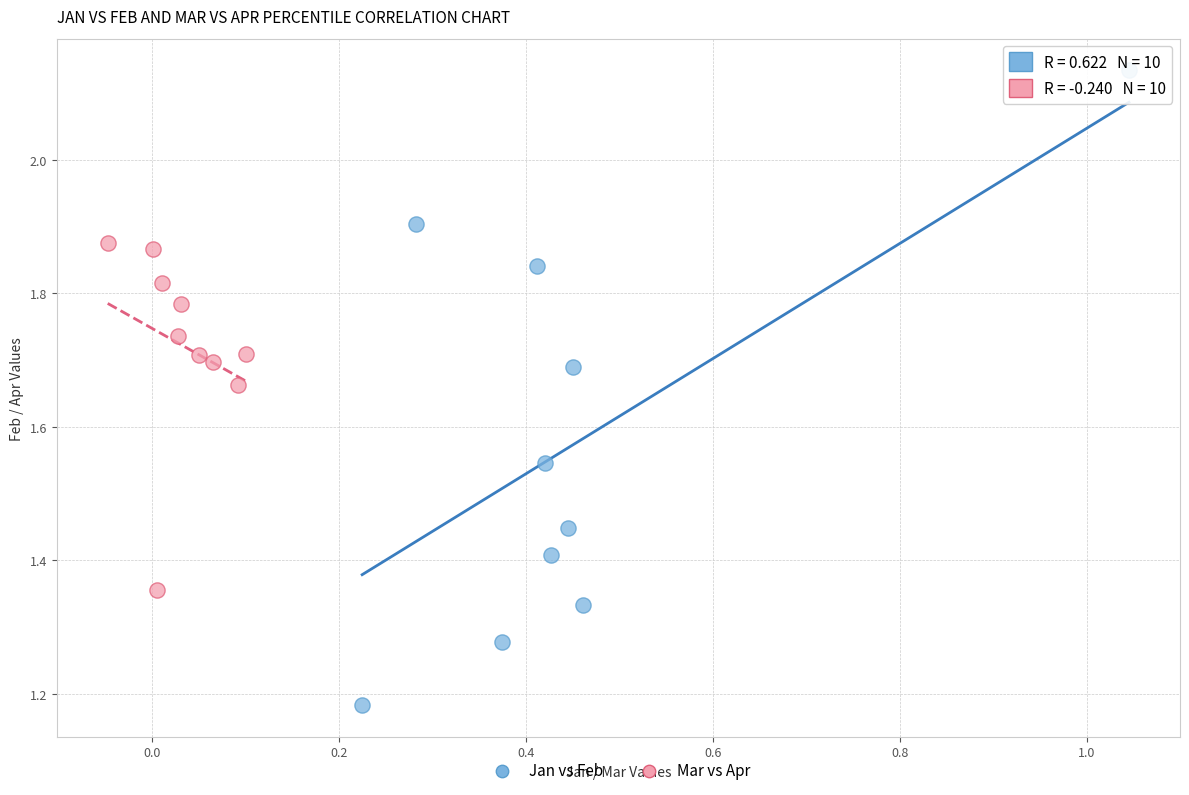

Which series has the widest spread of Y values?

Jan vs Feb